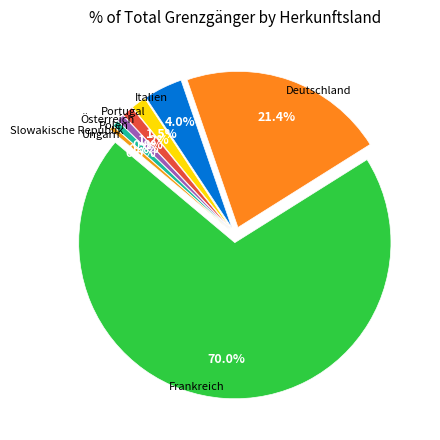

Which has a higher value, Frankreich or Österreich?

Frankreich